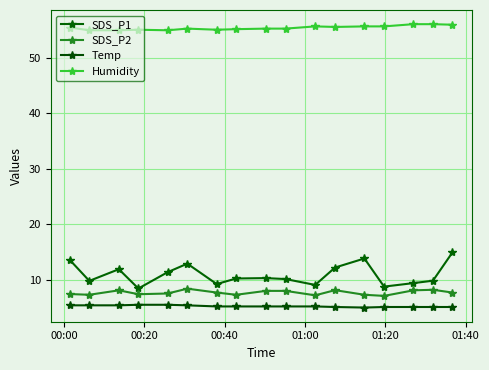

Count the number of data series in this chart.

4